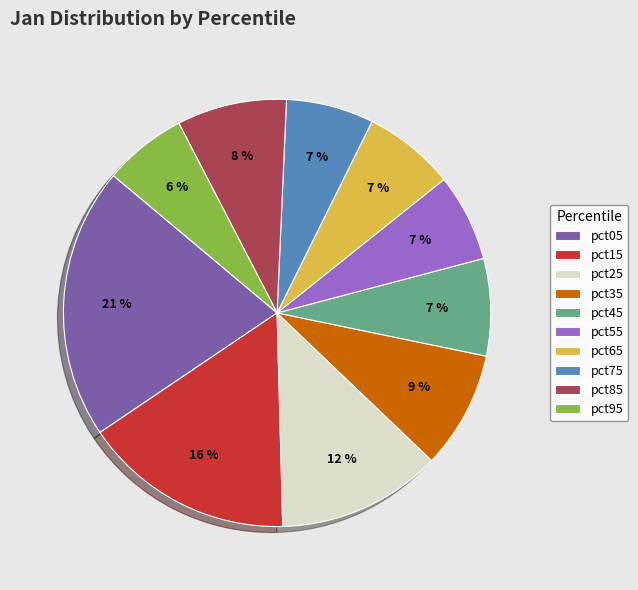

Approximately how many times larger is the value at pct85 compared to pct25?

0.7